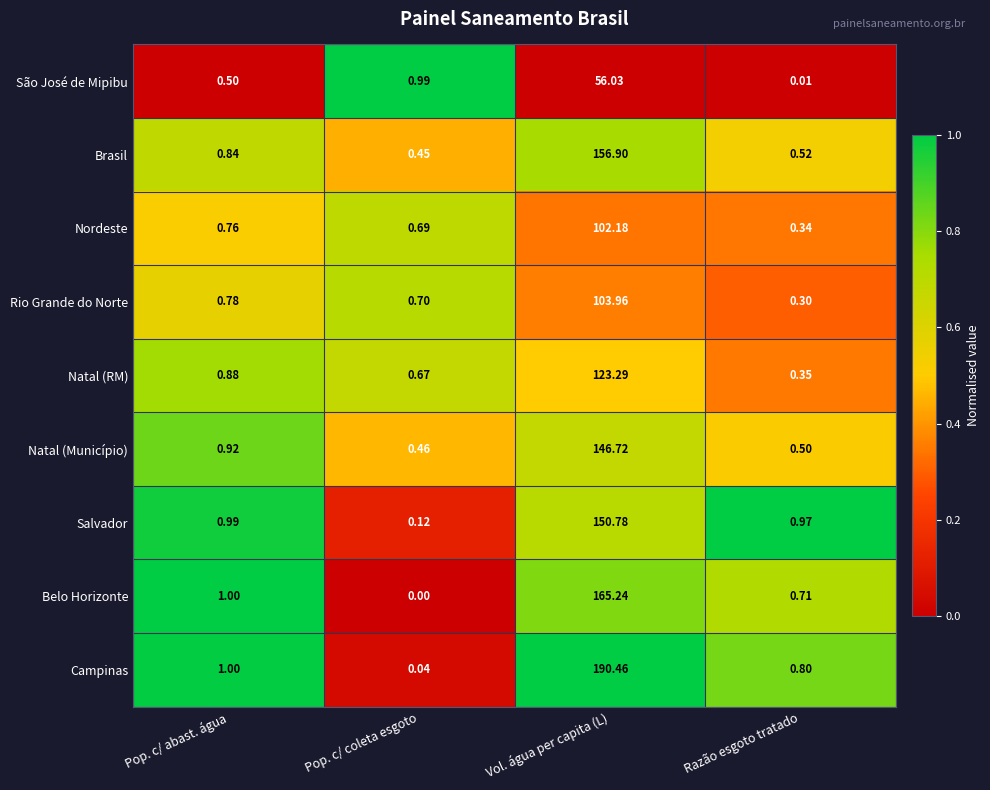

At which category is the sum across all series the highest?

Vol. água per capita (L)